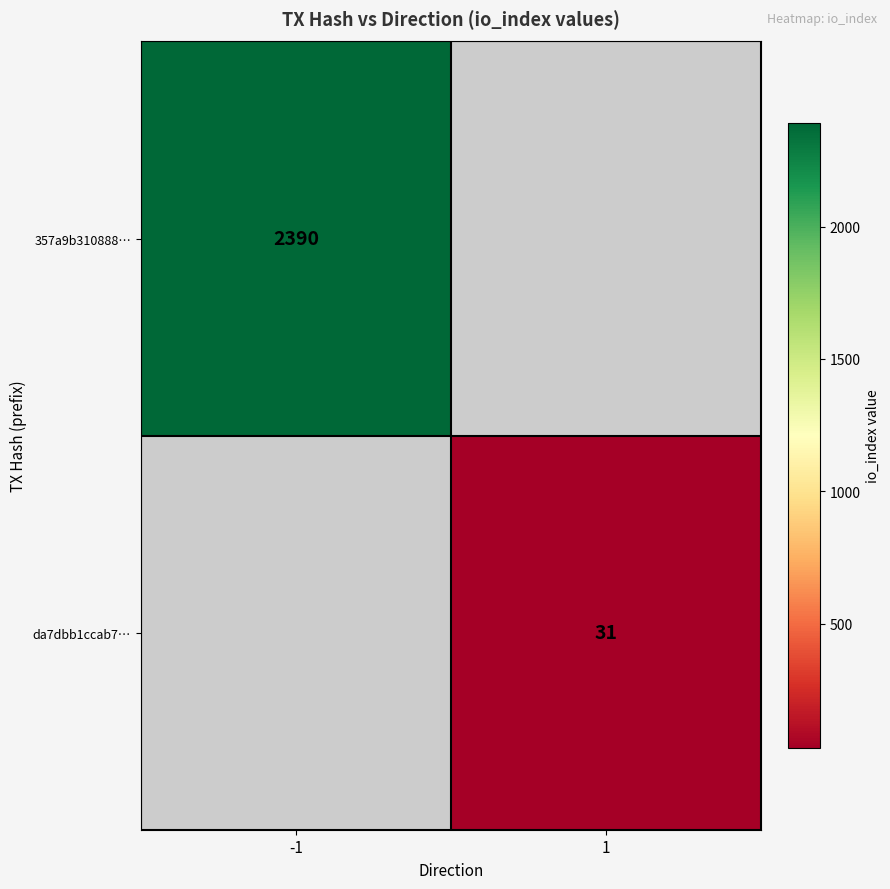

Count the number of categories in the chart.

2